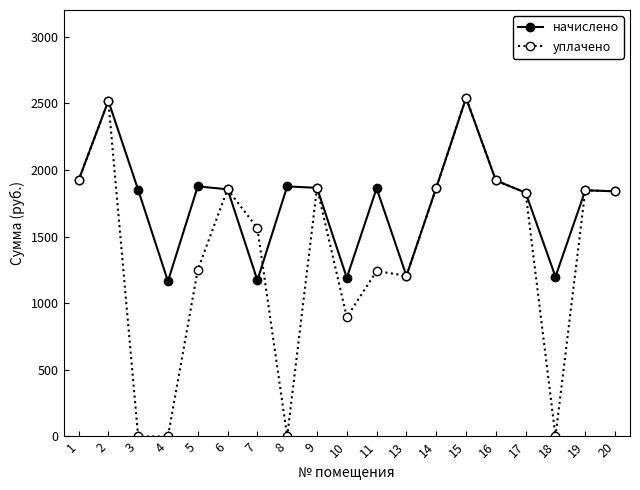

Which series has the largest total across all categories?

начислено